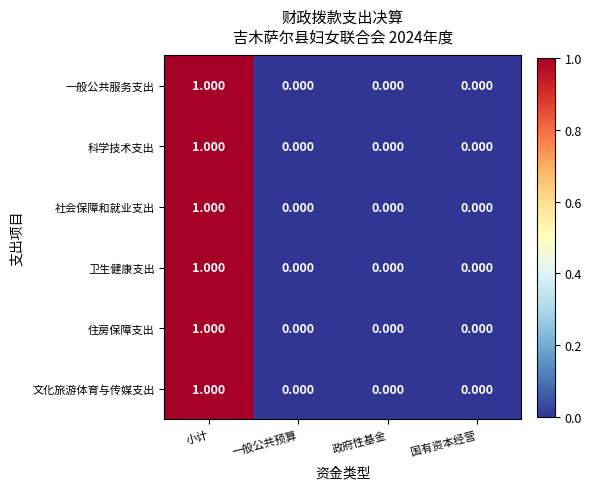

Which label corresponds to the largest value in the chart?

小计